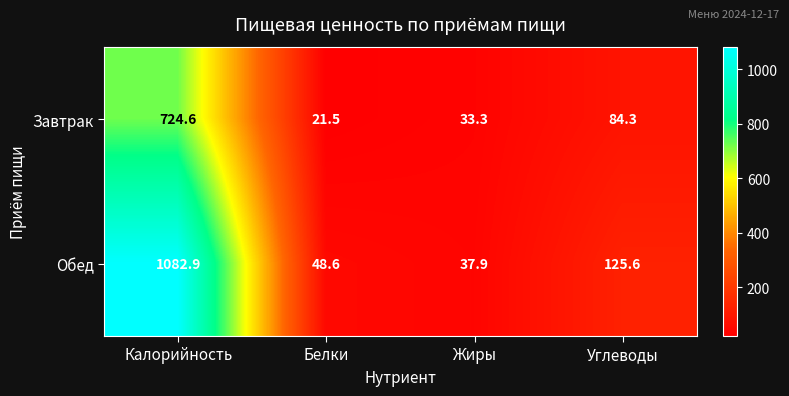

At how many categories does at least one series exceed 420?

1